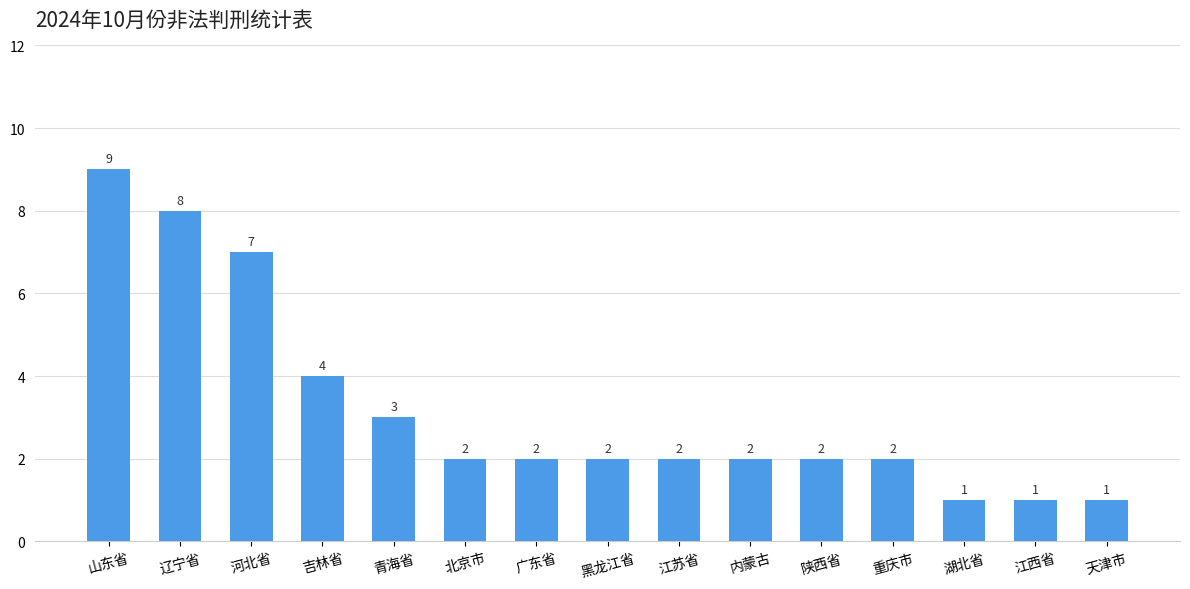

Are the bars grouped side by side (vs. stacked)?

No